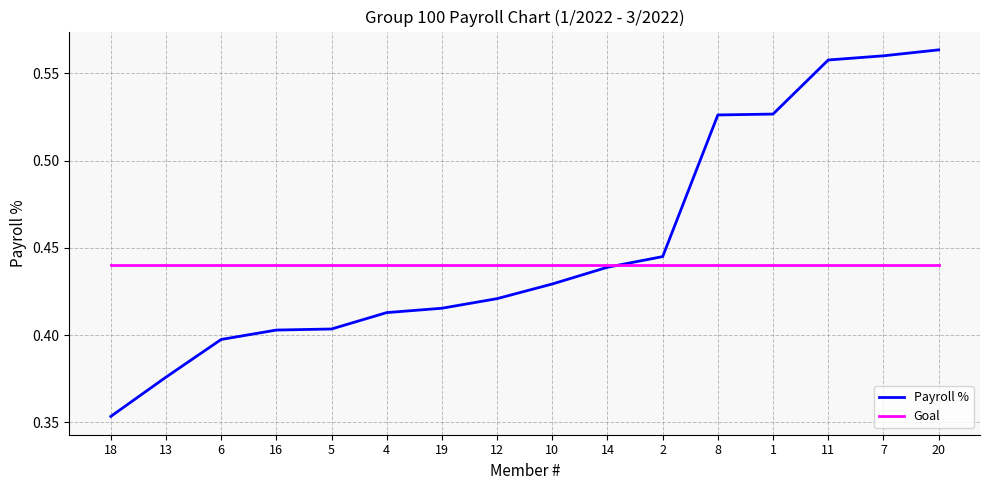

What are all the series names shown in the legend?

Payroll %, Goal